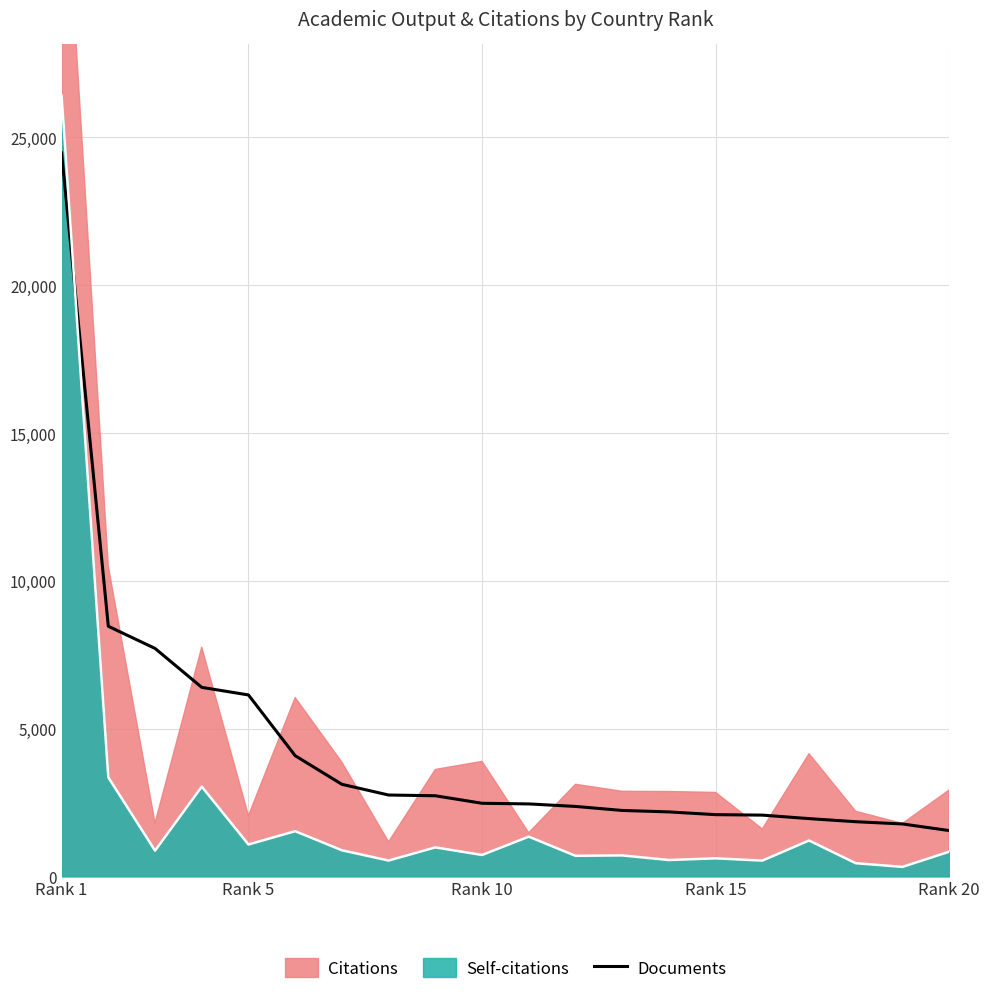

How many lines are shown in the chart?

1